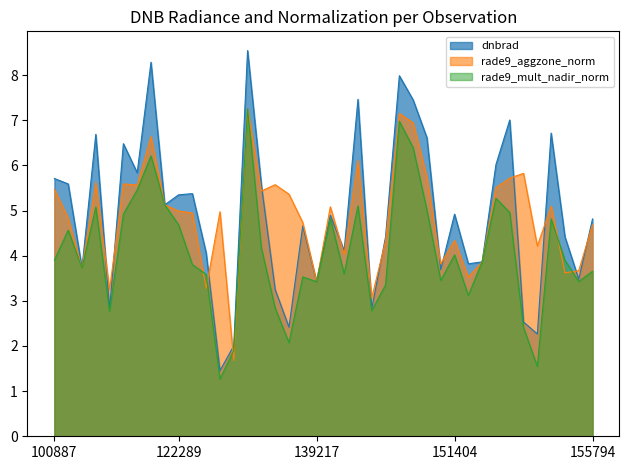

Between 122118 and 151404, which is larger?

122118